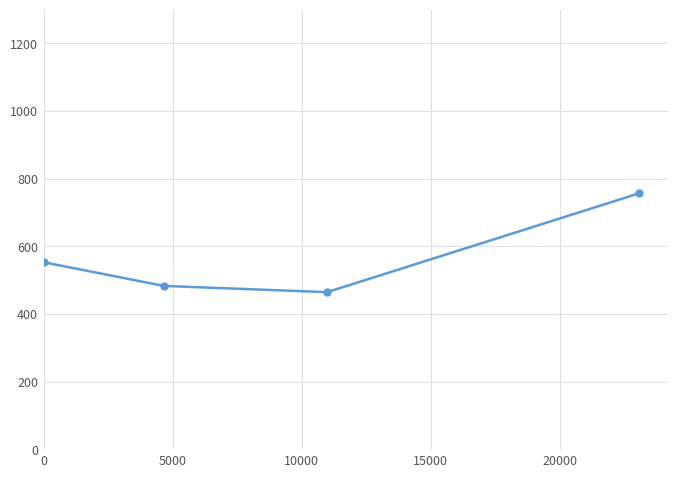

Does the chart display data point markers on the line(s)?

Yes